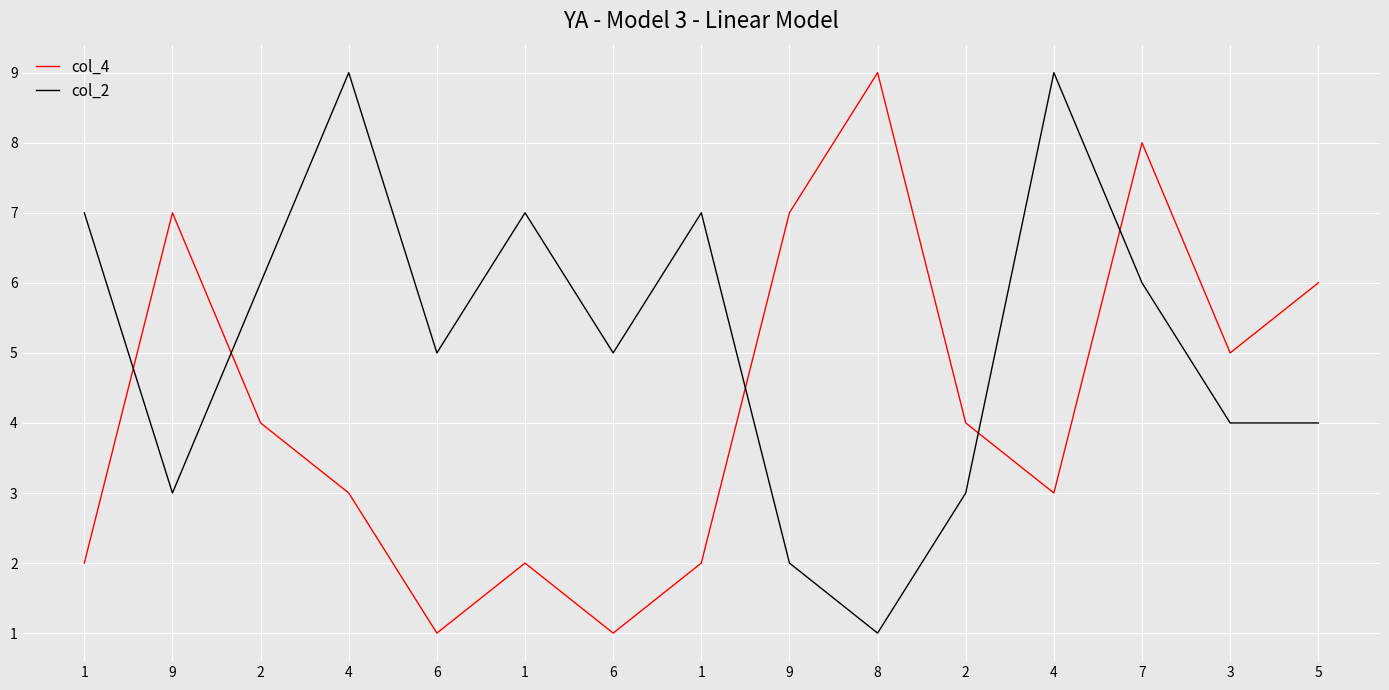

What is the difference between the col_4 values at 1 and 8?

7